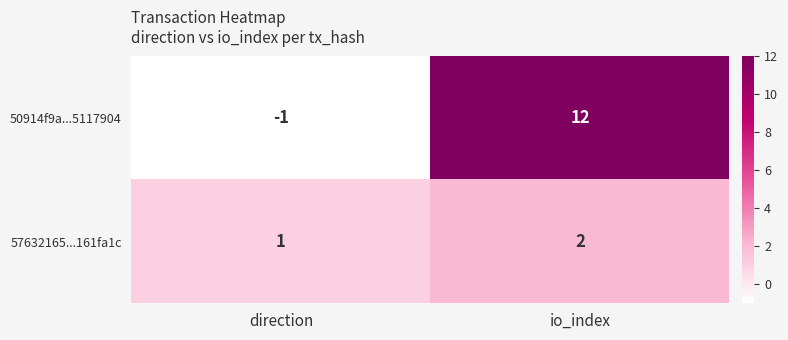

What value does the 50914f9a...5117904 series have at io_index?

12